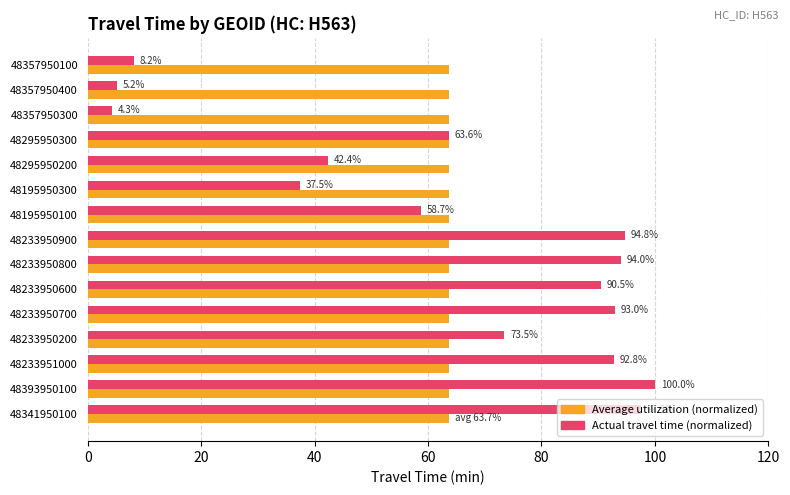

What is the greatest value displayed?

100.0